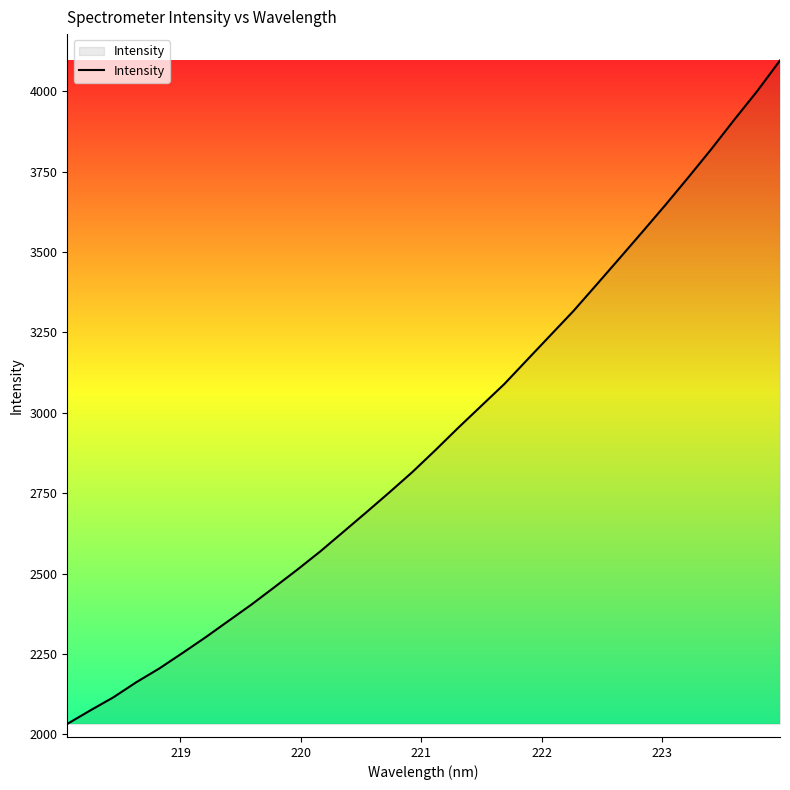

What is the difference between the maximum and minimum values?

2063.8